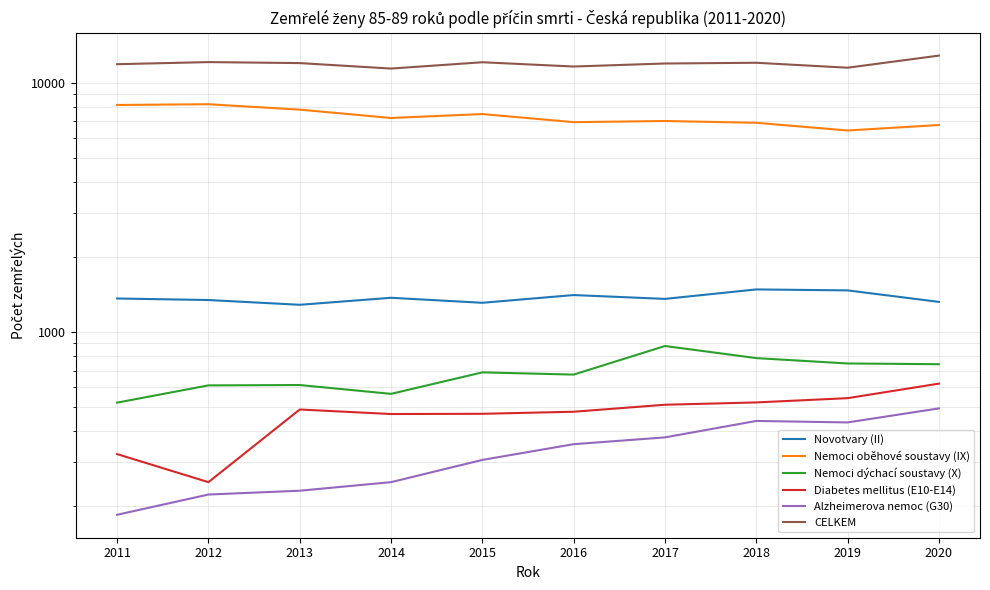

True or false: Novotvary (II) and CELKEM cross at least once.

False